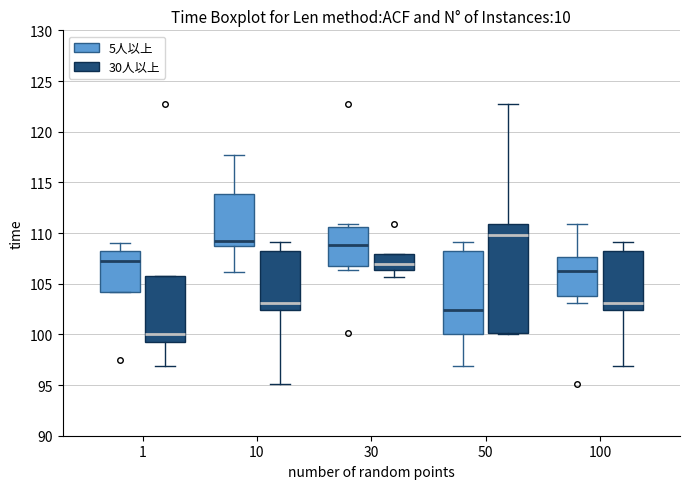

Which box is the tallest, from its lower edge to its upper edge?

50 (30人以上)